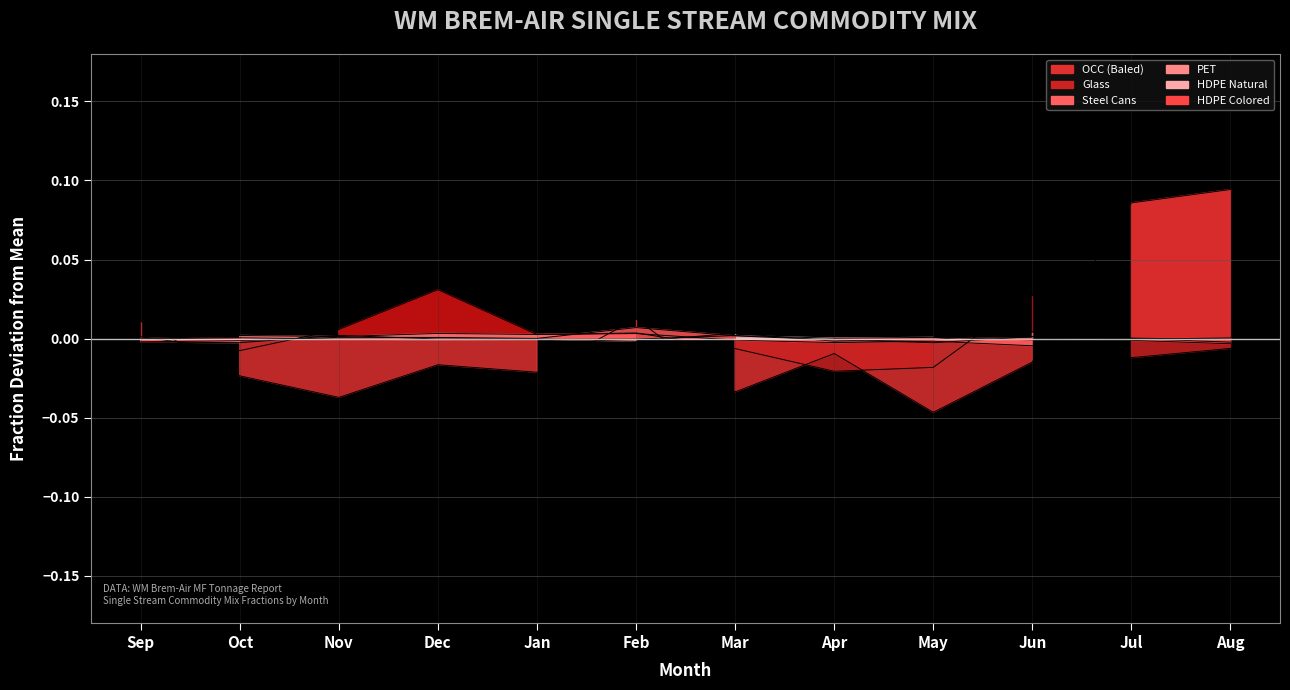

Reading left to right, extract all data points from this chart.

OCC (Baled): Sep=0.0	Oct=-0.0	Nov=-0.0	Dec=-0.0	Jan=-0.0	Feb=0.0	Mar=-0.0	Apr=-0.0	May=-0.0	Jun=-0.0	Jul=0.1	Aug=0.1
Glass: Sep=0.0	Oct=-0.0	Nov=0.0	Dec=0.0	Jan=0.0	Feb=0.0	Mar=-0.0	Apr=-0.0	May=-0.0	Jun=0.0	Jul=-0.0	Aug=-0.0
Steel Cans: Sep=-0.0	Oct=0.0	Nov=0.0	Dec=0.0	Jan=0.0	Feb=0.0	Mar=-0.0	Apr=-0.0	May=-0.0	Jun=-0.0	Jul=0.0	Aug=-0.0
PET: Sep=-0.0	Oct=-0.0	Nov=0.0	Dec=-0.0	Jan=-0.0	Feb=-0.0	Mar=0.0	Apr=-0.0	May=-0.0	Jun=0.0	Jul=-0.0	Aug=0.0
HDPE Natural: Sep=-0.0	Oct=0.0	Nov=-0.0	Dec=-0.0	Jan=-0.0	Feb=-0.0	Mar=0.0	Apr=0.0	May=0.0	Jun=-0.0	Jul=0.0	Aug=-0.0
HDPE Colored: Sep=-0.0	Oct=-0.0	Nov=0.0	Dec=0.0	Jan=0.0	Feb=0.0	Mar=0.0	Apr=-0.0	May=-0.0	Jun=0.0	Jul=-0.0	Aug=-0.0